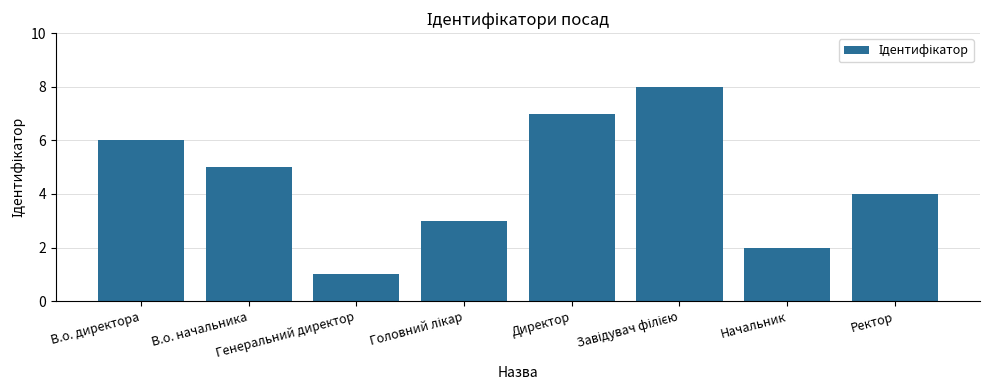

The value at Начальник is 2. True or false?

True